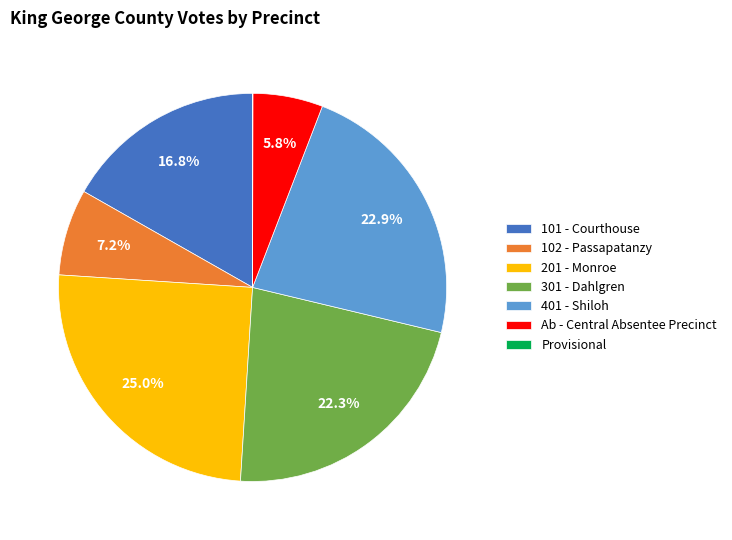

Is there a majority slice in this chart?

No